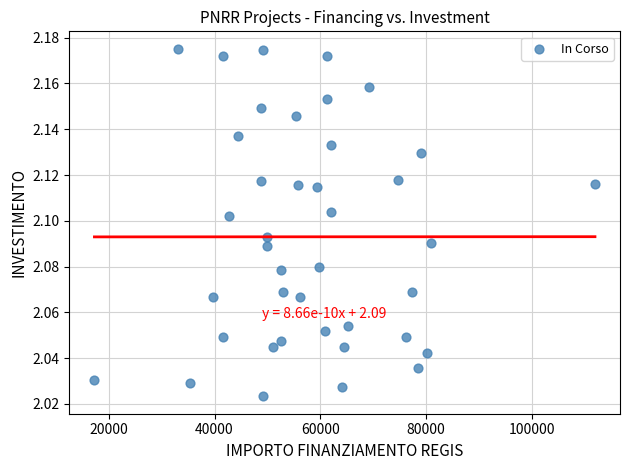

What is the range of X values (max minus min)?

94665.7